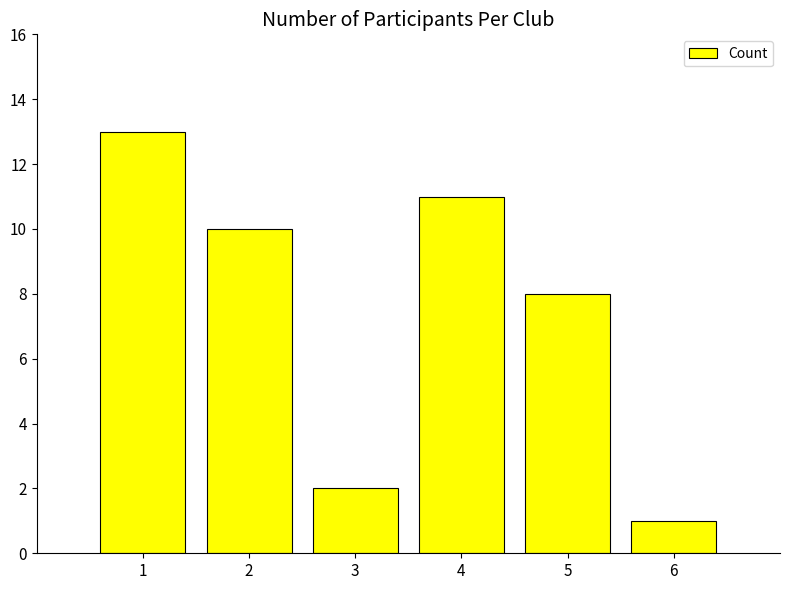

What is the minimum value shown in the chart?

1